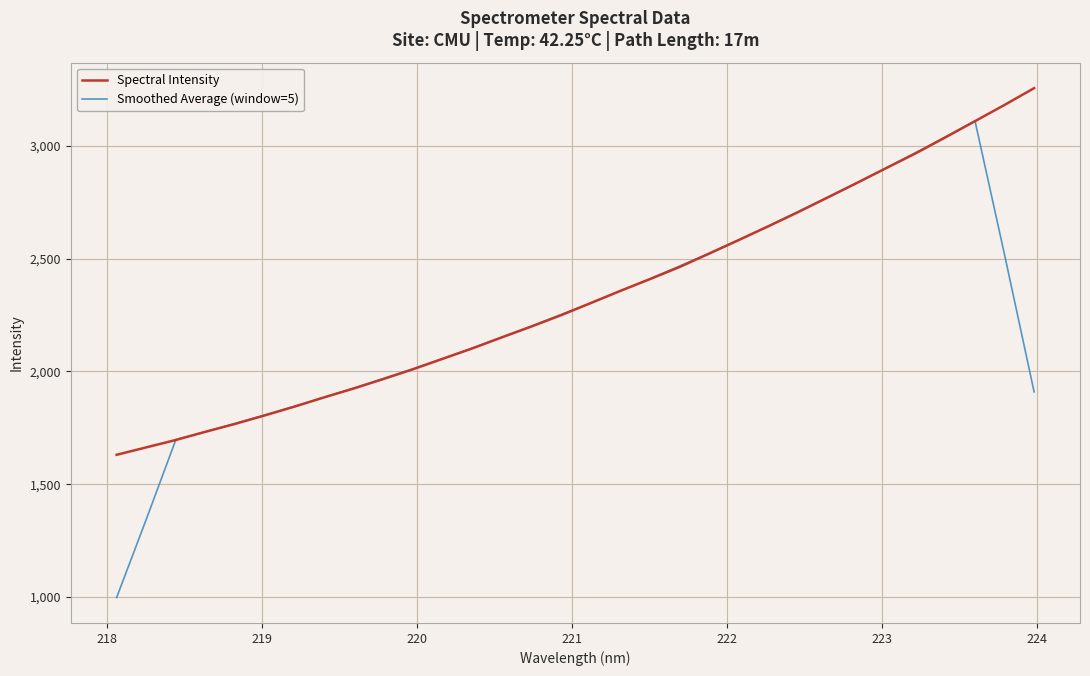

Which series has the largest range (max minus min)?

Smoothed Average (window=5)